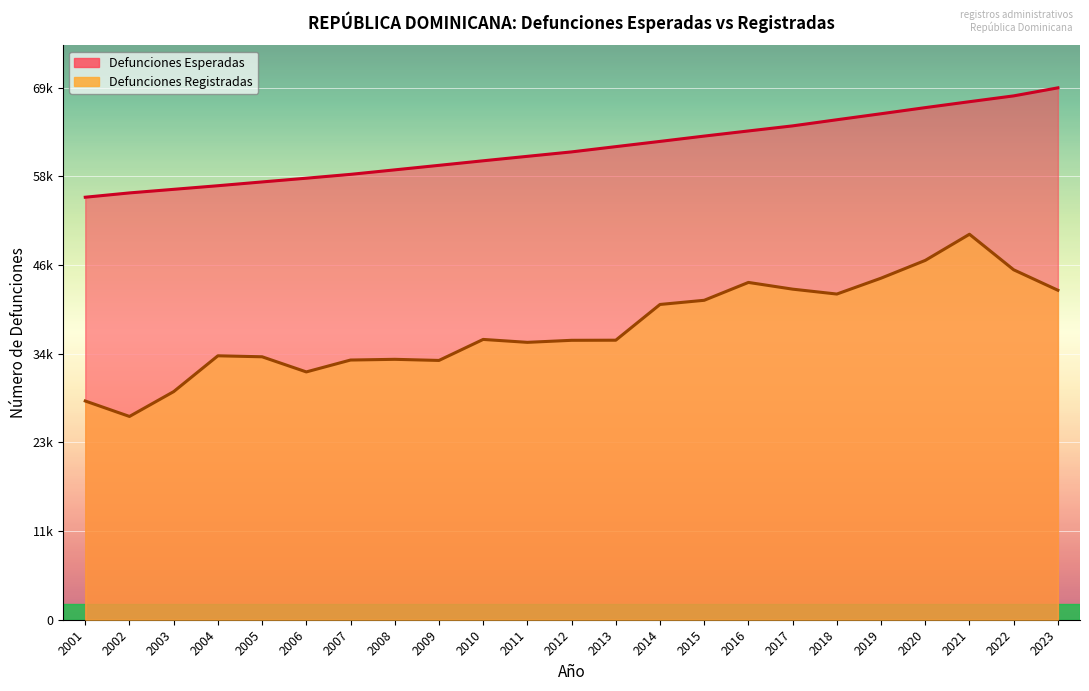

Where is the first local maximum for Defunciones Registradas?

2004